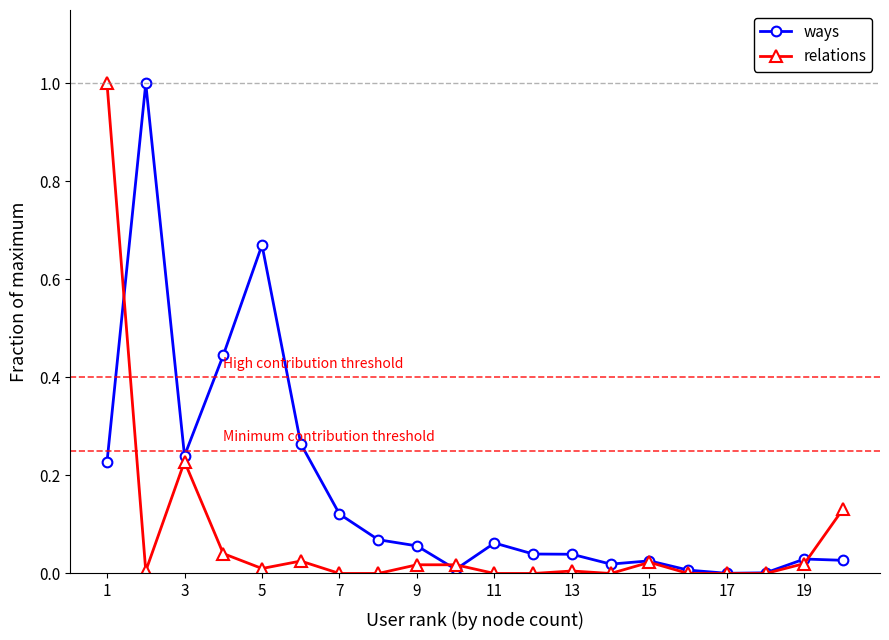

True or false: relations has more than 1 interior local peaks.

True